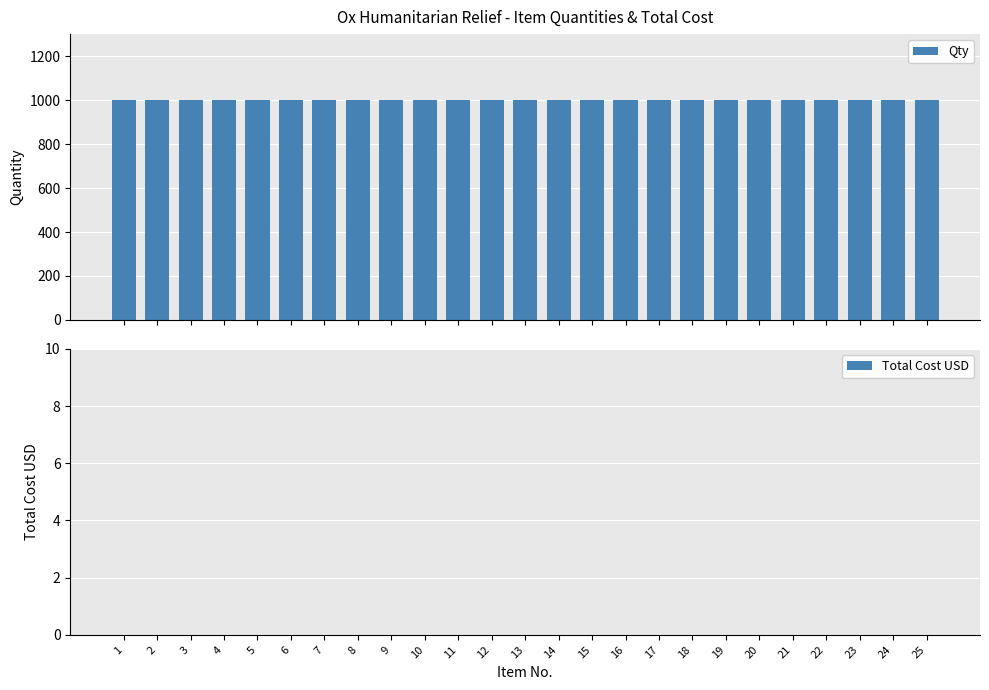

What is the sum of the Qty values at 17 and 16?

2000